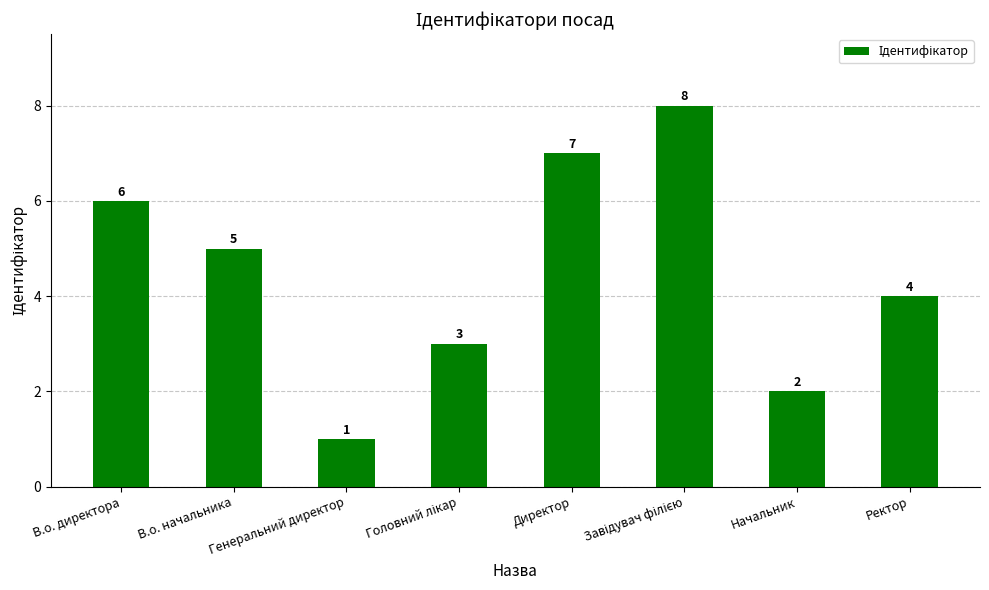

True or false: the data shows 1 at Генеральний директор.

True